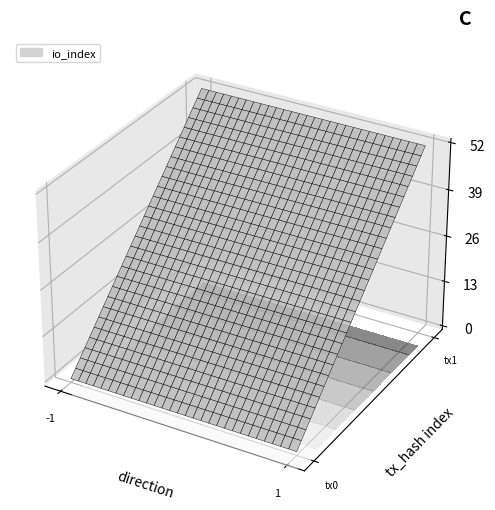

Is it true that e016d8ac91f6a97878e3cb516034b2c218dfef0 equals -0.4 at direction?

False